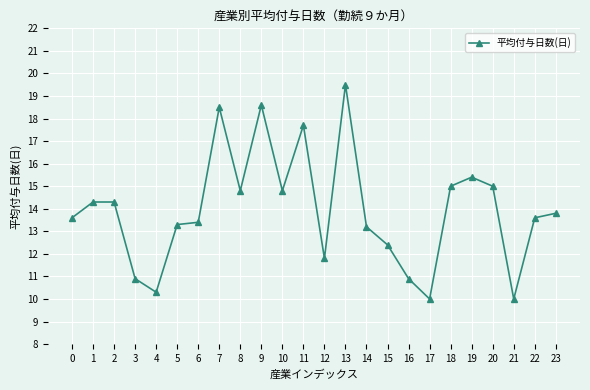

Reading left to right, what are all the values shown in this chart?

13.6	14.3	14.3	10.9	10.3	13.3	13.4	18.5	14.8	18.6	14.8	17.7	11.8	19.5	13.2	12.4	10.9	10.0	15.0	15.4	15.0	10.0	13.6	13.8